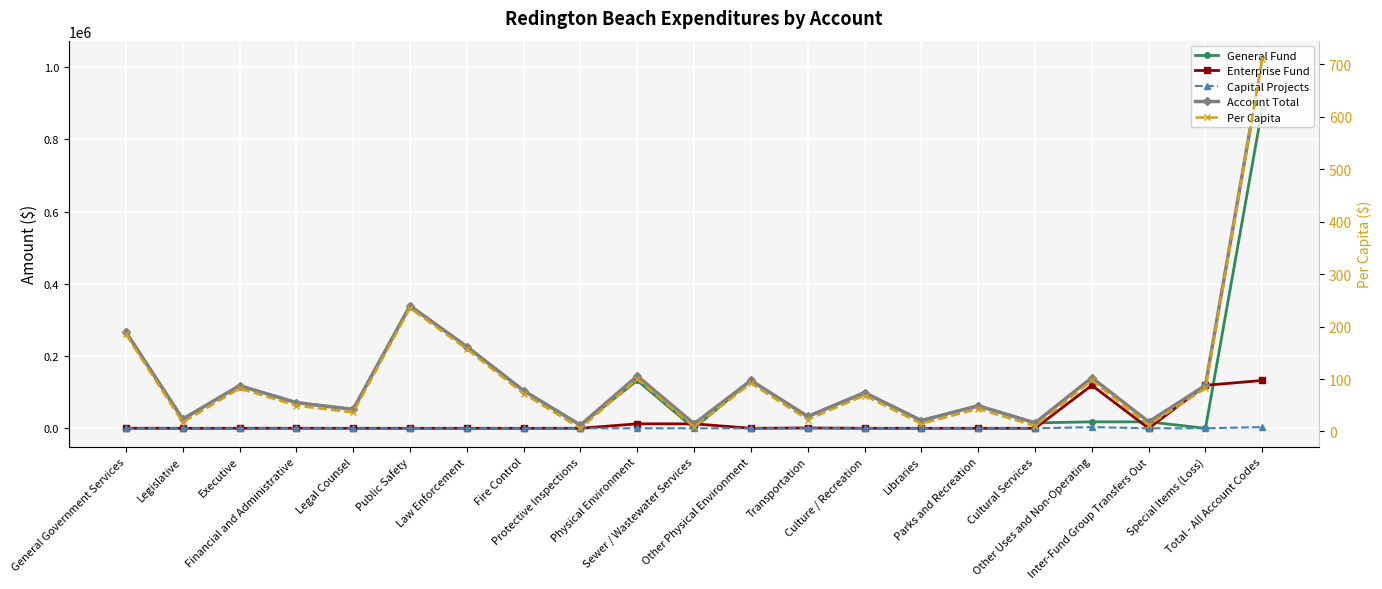

Reading left to right, what are all the values shown in this chart?

General Fund: 266554.0	25331.0	118107.0	70836.0	52280.0	338940.0	226148.0	104000.0	8792.0	132403.0	0.0	132403.0	31940.0	98711.0	21384.0	62382.0	14945.0	17849.0	17849.0	0.0	886397.0
Enterprise Fund: 139.0	0.0	0.0	139.0	0.0	0.0	0.0	0.0	0.0	12370.0	12370.0	0.0	975.0	0.0	0.0	0.0	0.0	118953.0	0.0	118953.0	132437.0
Capital Projects: 139.0	0.0	0.0	139.0	0.0	0.0	0.0	0.0	0.0	0.0	0.0	0.0	0.0	0.0	0.0	0.0	0.0	3263.0	0.0	0.0	3402.0
Account Total: 266832.0	25331.0	118107.0	71114.0	52280.0	338940.0	226148.0	104000.0	8792.0	144773.0	12370.0	132403.0	32915.0	98711.0	21384.0	62382.0	14945.0	140065.0	17849.0	118953.0	1022236.0
Per Capita: 185.2	17.6	82.0	49.4	36.3	235.2	156.9	72.2	6.1	100.5	8.6	91.9	22.8	68.5	14.8	43.3	10.4	97.2	12.4	82.5	709.4